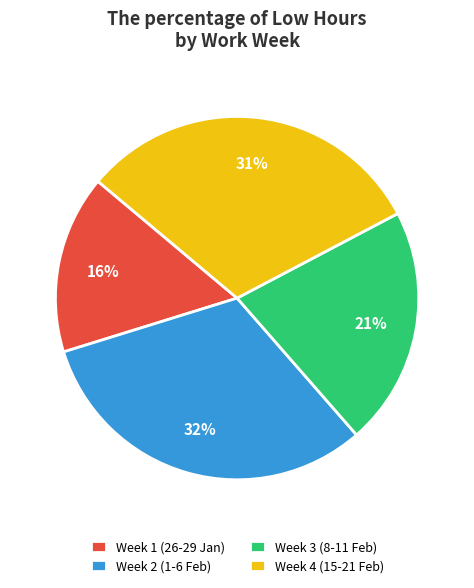

To the nearest percent, what portion does Week 4 (15-21 Feb) represent?

31%